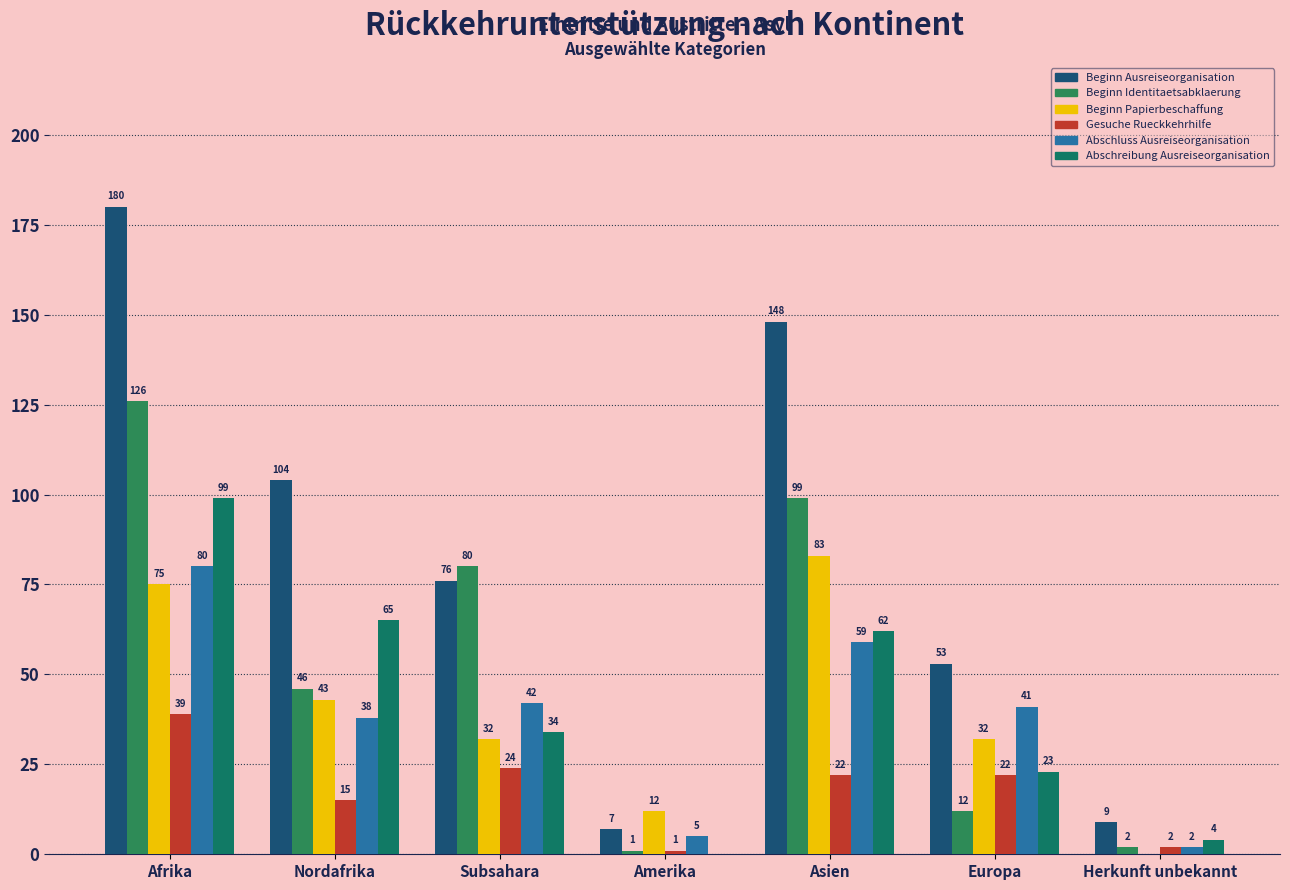

How many values in Abschreibung Ausreiseorganisation are above zero?

6